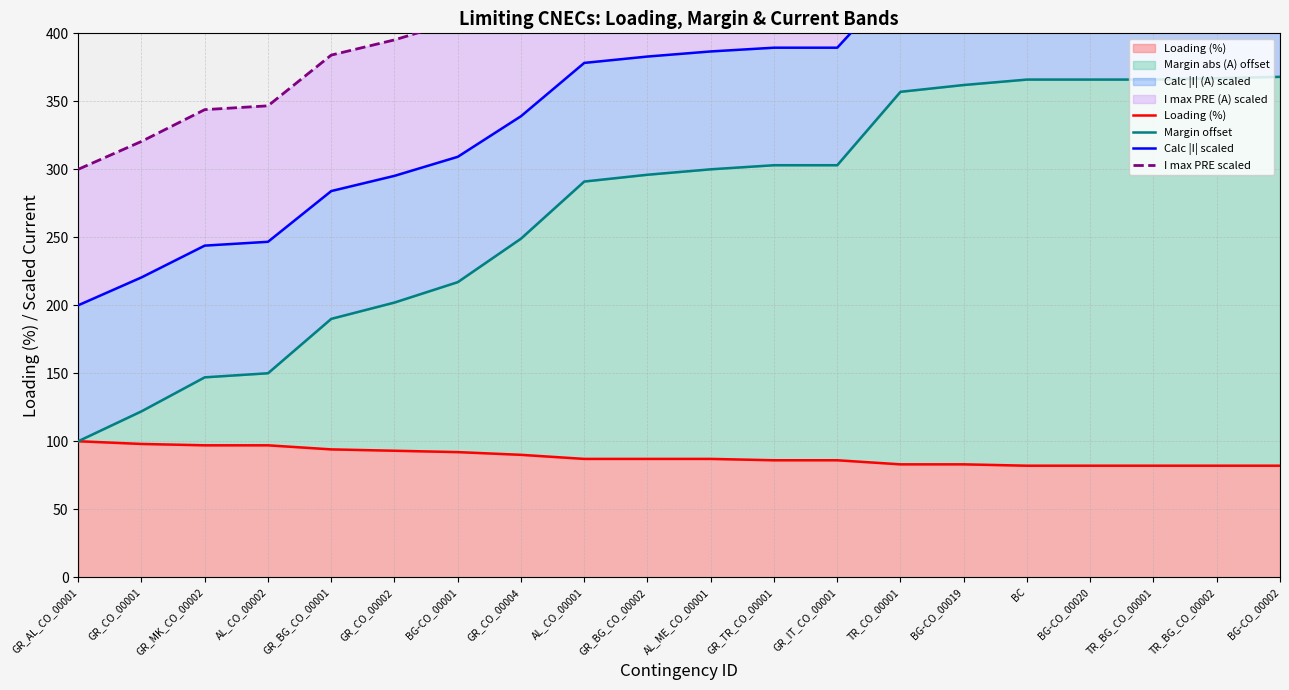

Rank the series by their average value, from lowest to highest.

Loading (%), Margin offset, Calc |I| scaled, I max PRE scaled